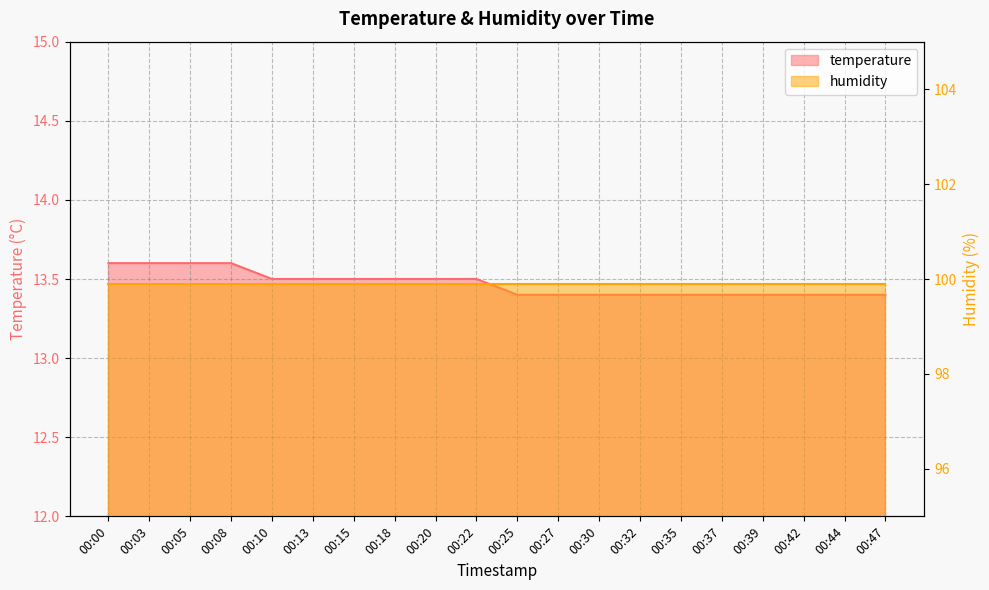

Reading left to right, list all the values displayed in this chart.

13.6	13.6	13.6	13.6	13.5	13.5	13.5	13.5	13.5	13.5	13.4	13.4	13.4	13.4	13.4	13.4	13.4	13.4	13.4	13.4